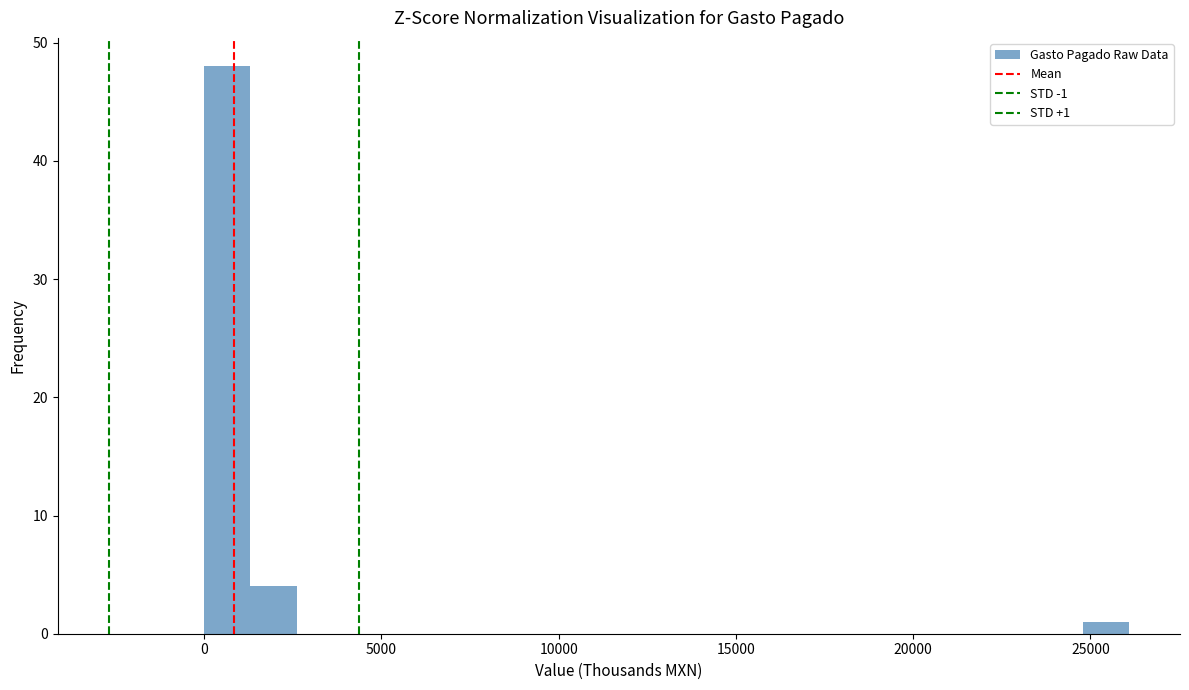

Around what value on the x-axis is the tallest bar? Give the approximate position of its centre, as read against the axis.

500